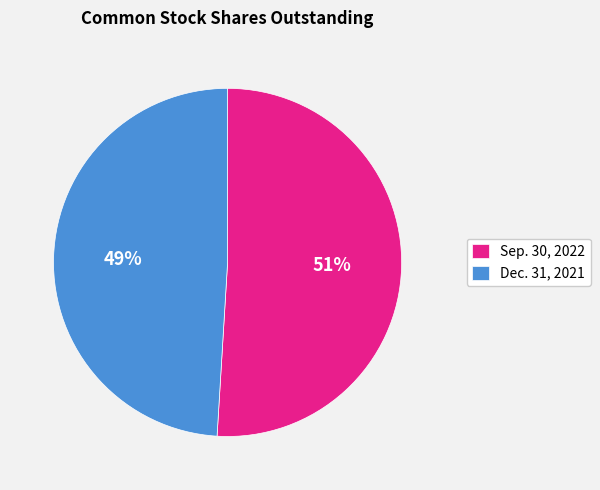

To the nearest percent, what is the average slice percentage?

50%